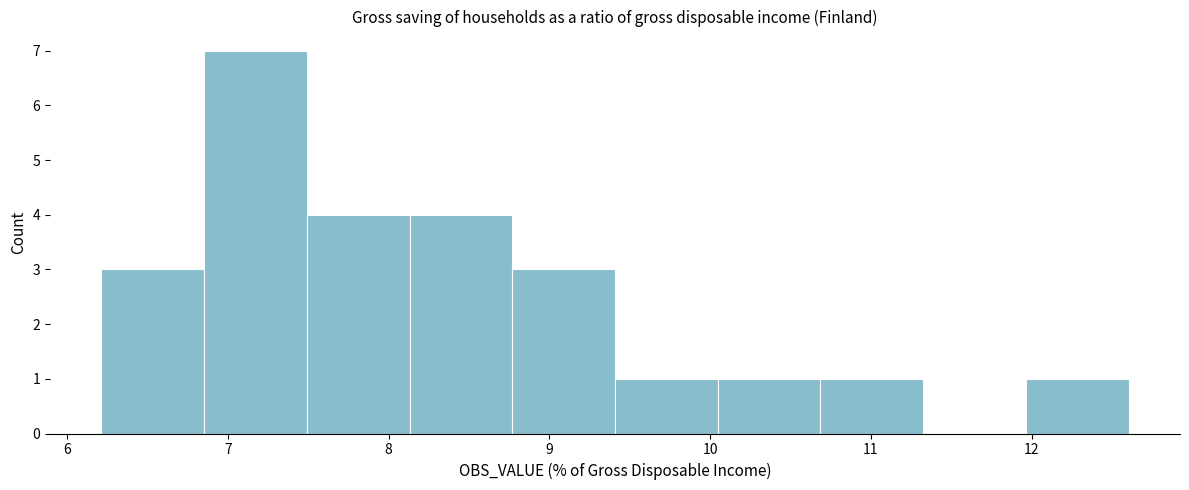

Reading left to right, list every bar in this chart as the range it spans on the x-axis followed by its height. Neither the bar edges nor the heights are printed on the chart, so give them approximately, as read against the axes.

6.2 to 6.9: 3
6.9 to 7.5: 7
7.5 to 8.1: 4
8.1 to 8.8: 4
8.8 to 9.4: 3
9.4 to 10.0: 1
10.0 to 10.7: 1
10.7 to 11.3: 1
11.3 to 12.0: 0
12.0 to 12.6: 1